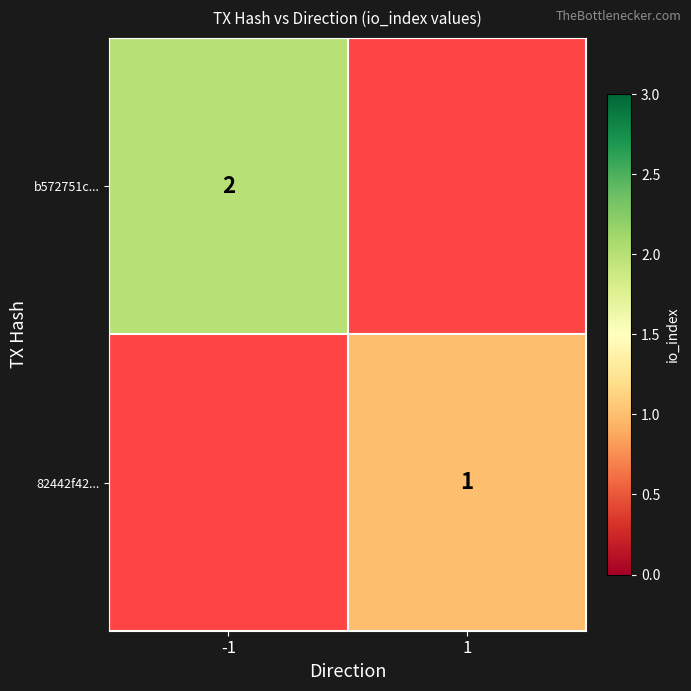

True or false: b572751c... has a value of 1 at -1.

False